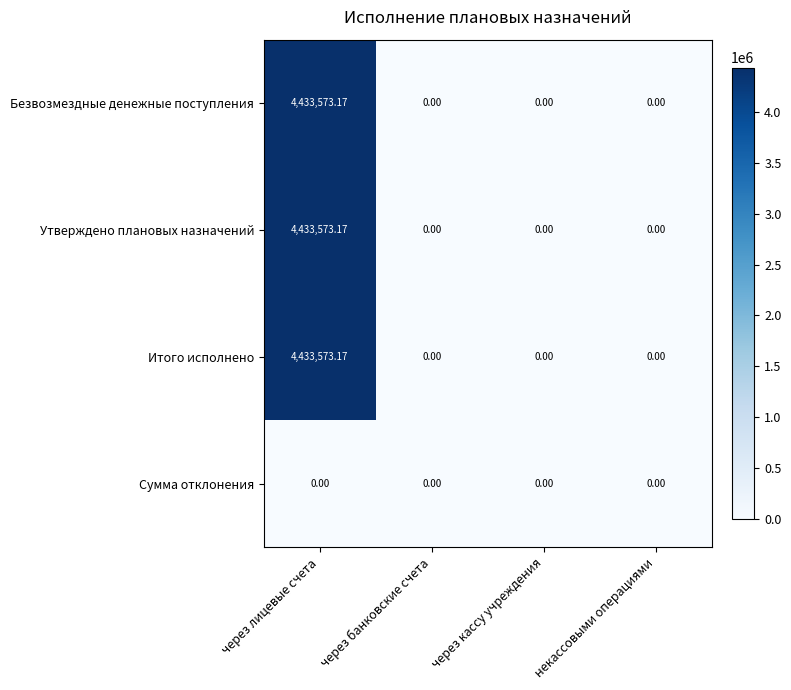

Which category has the highest value in the Безвозмездные денежные поступления series?

через лицевые счета